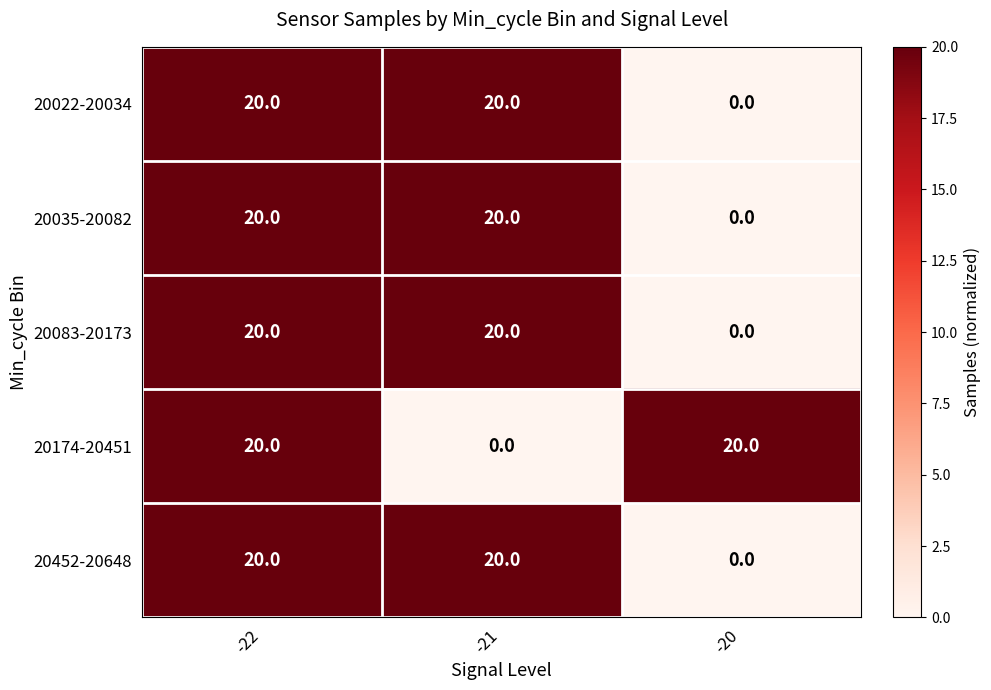

What is the maximum value shown in the chart?

20.0